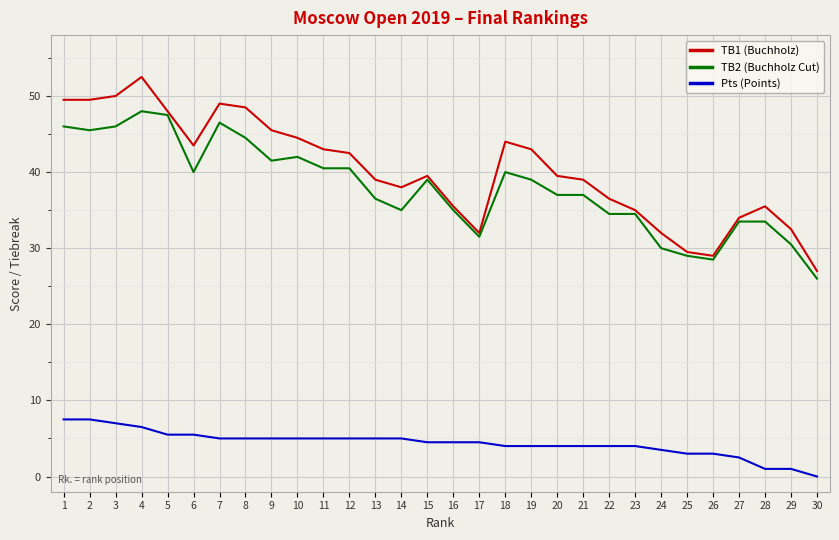

Is it true that TB2 (Buchholz Cut) equals 77.7 at 2?

False